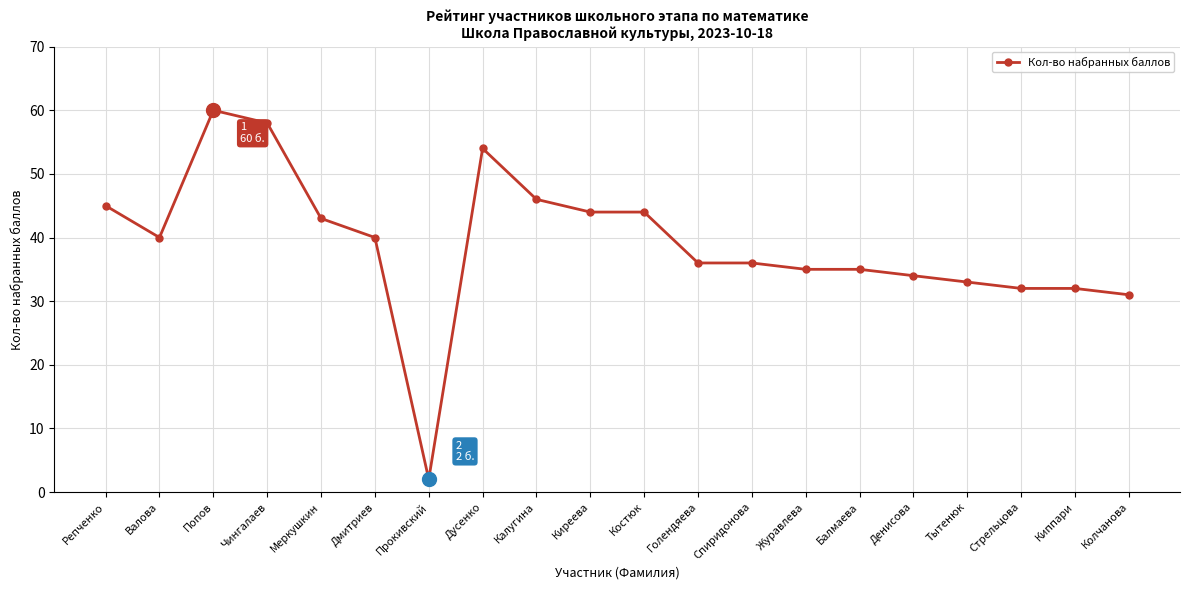

What is the difference between the second highest and second lowest values?

27